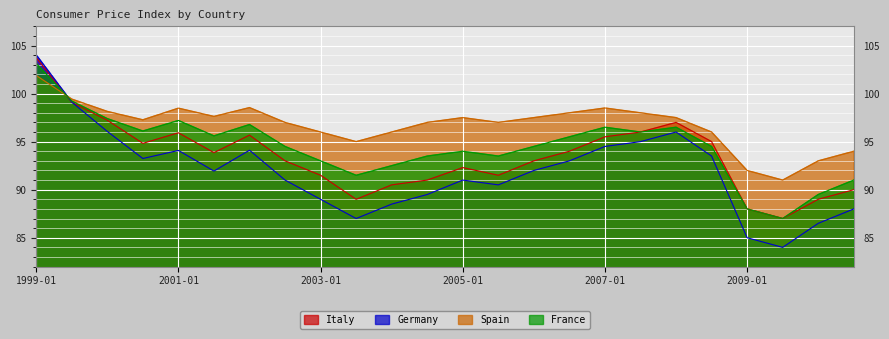

Where does the France series first go above 94?

1999-01